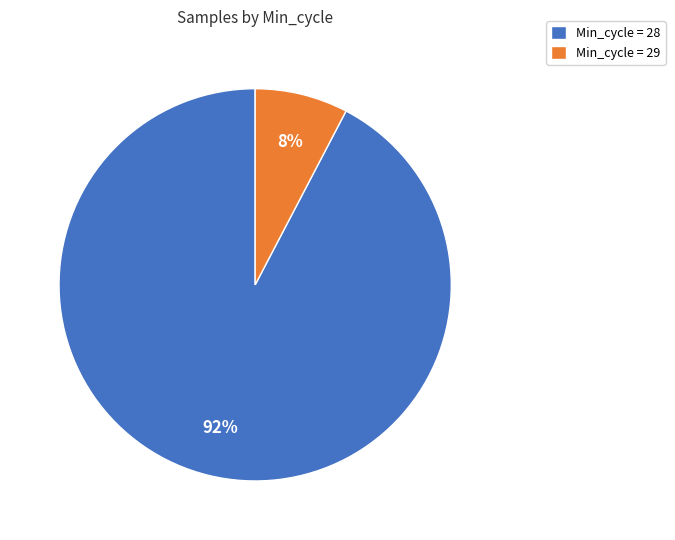

How many segments does this pie chart have?

2